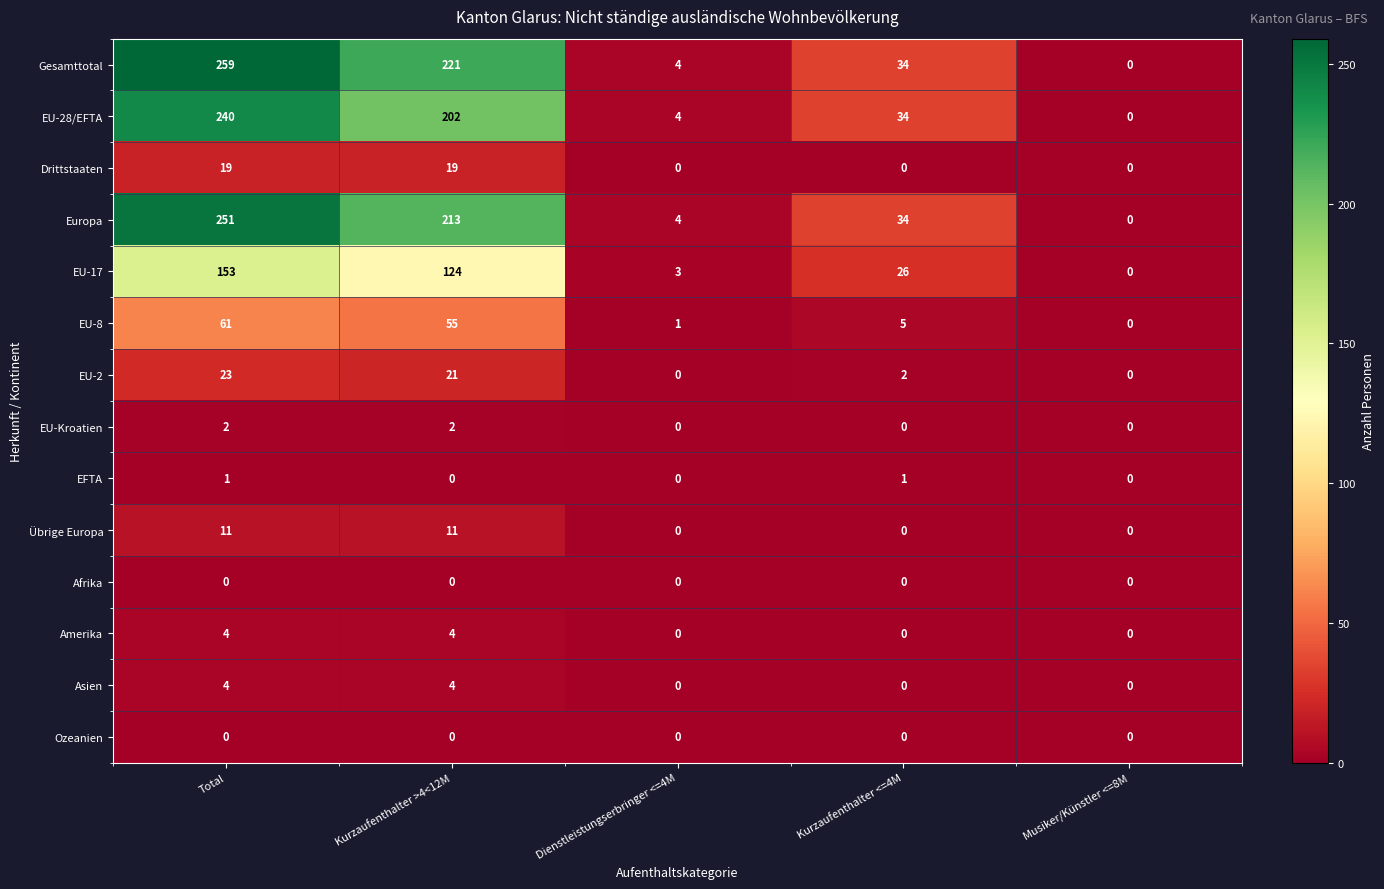

What is the greatest value displayed?

259